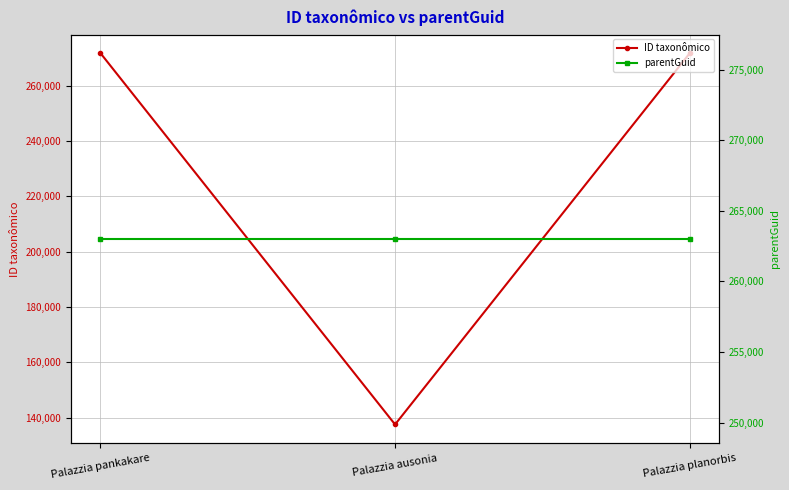

At which label does ID taxonômico reach its peak?

Palazzia pankakare